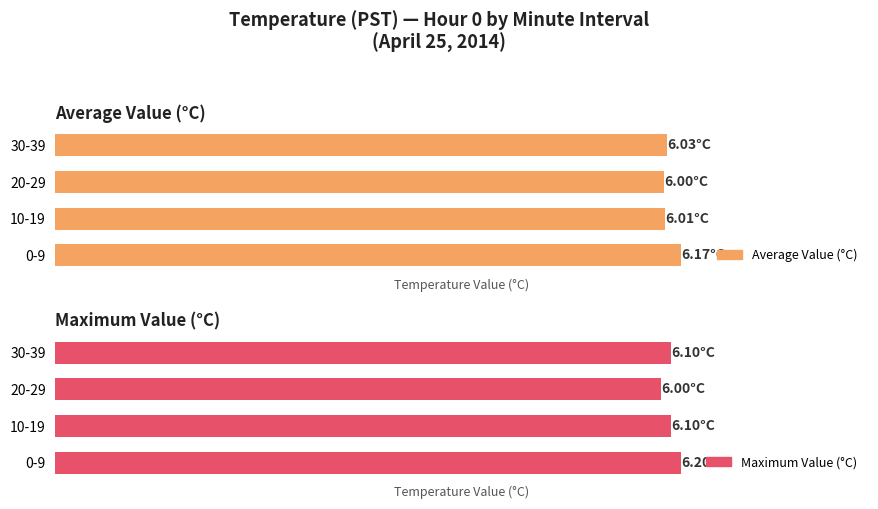

True or false: Average Value (°C) has a value of 6.2 at 0-9.

True